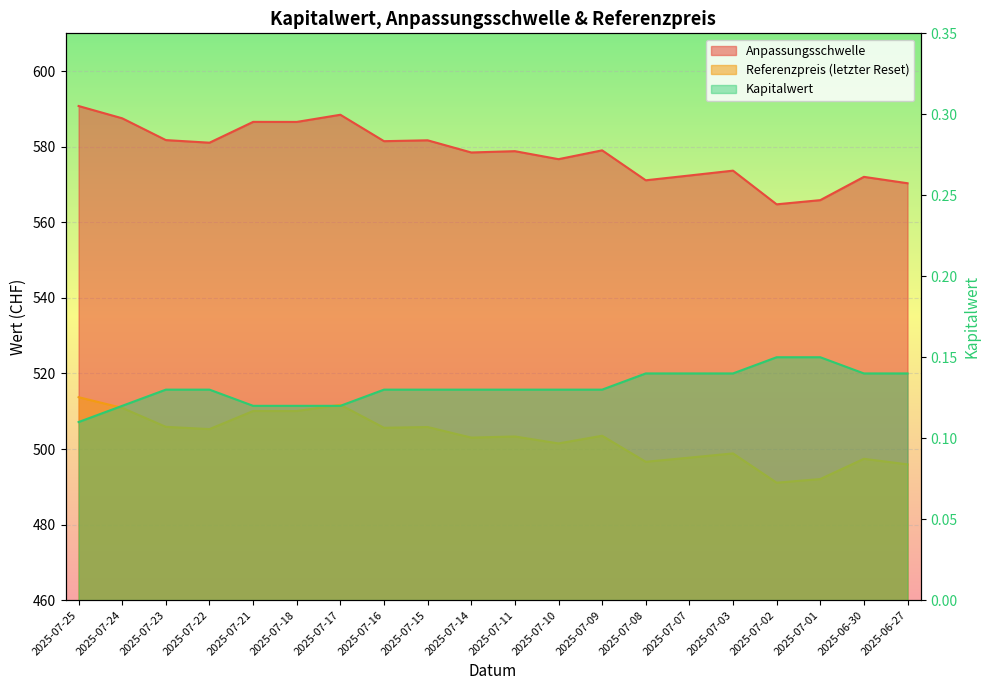

Which has a higher value, 2025-07-16 or 2025-07-24?

2025-07-24